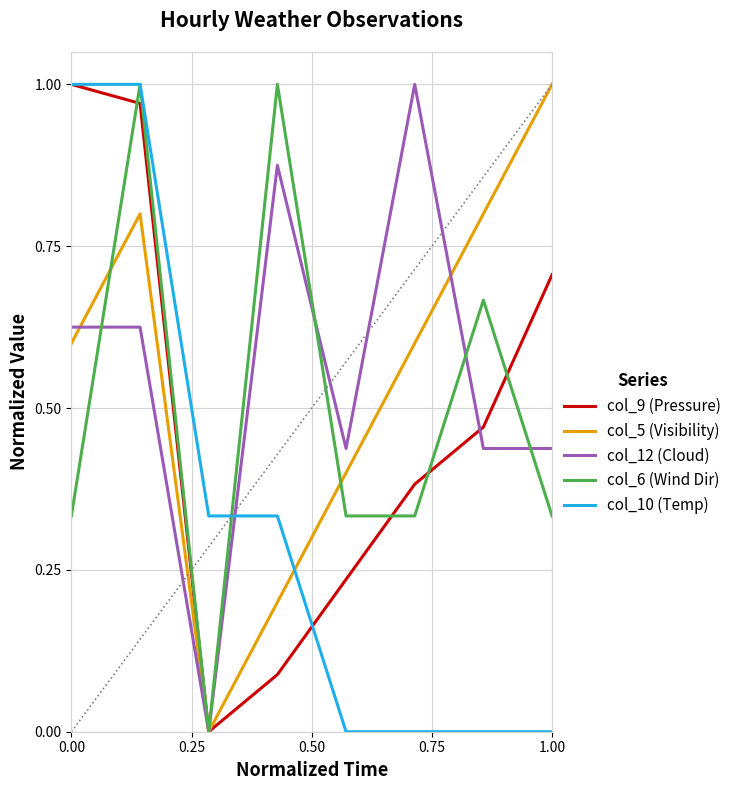

How many intersections are there between col_10 (Temp) and col_12 (Cloud)?

1